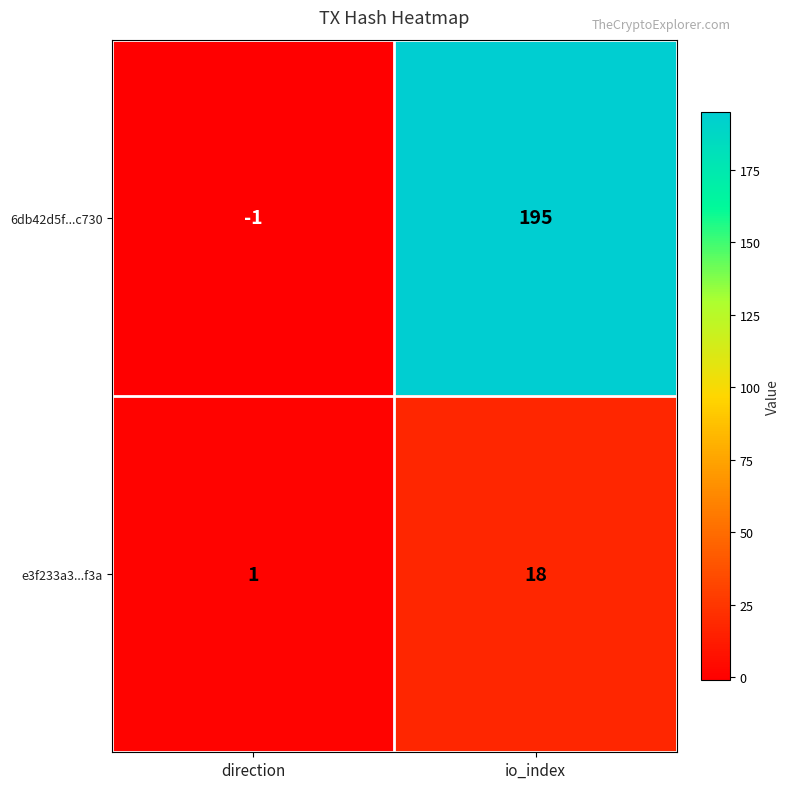

What is the highest value of the 6db42d5f...c730 series?

195